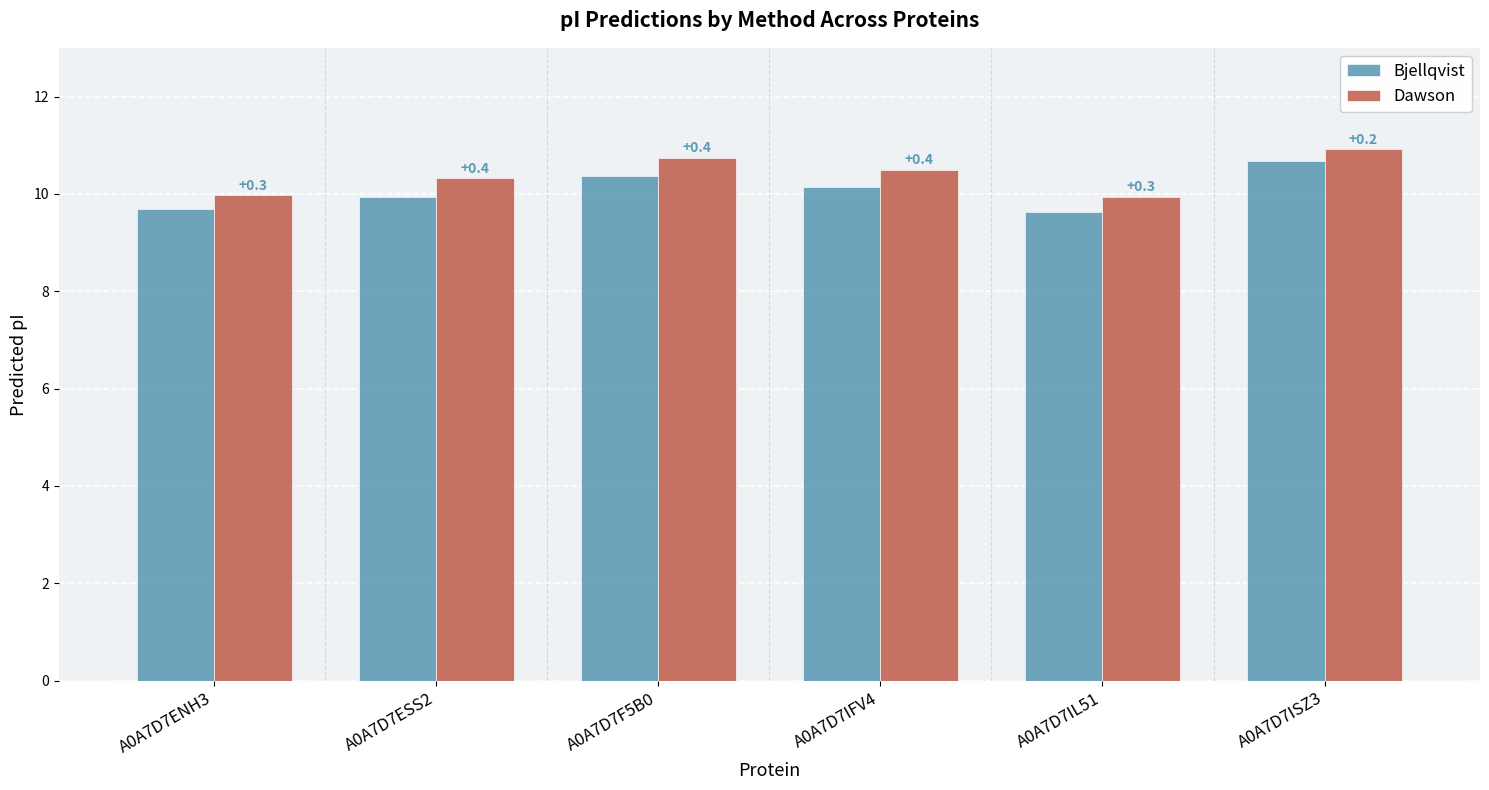

True or false: Dawson has a value of 9.9 at A0A7D7IL51.

True